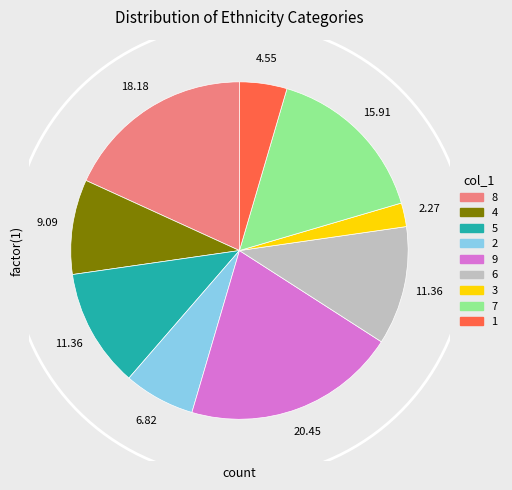

Does 3 represent more than half of the total?

No